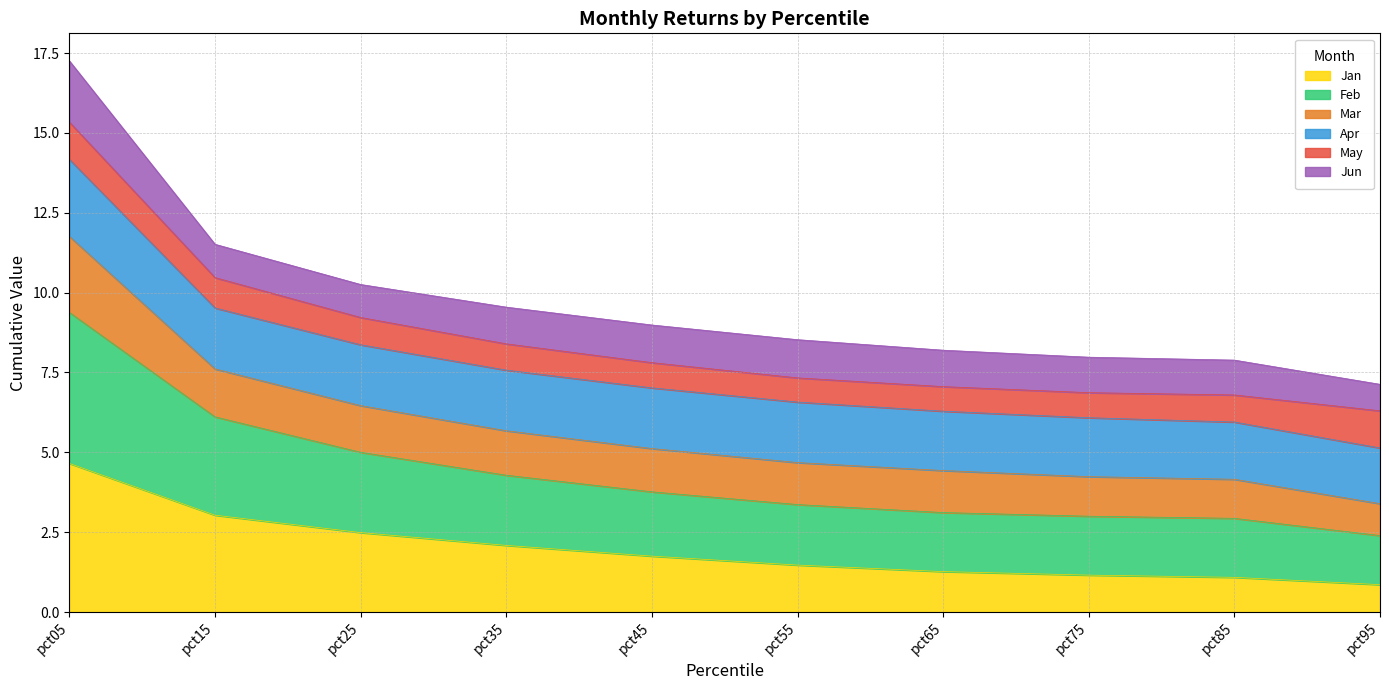

Is it true that Jan equals 2.5 at pct25?

True